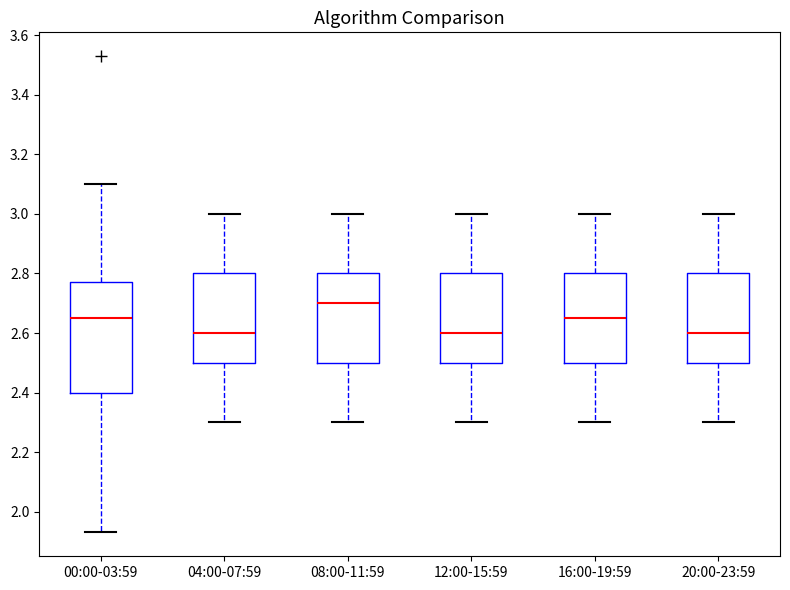

Where is the lower edge of the box for 00:00-03:59 on the y-axis? The values are not printed on the chart, so give them approximately, as read against the axis.

2.40